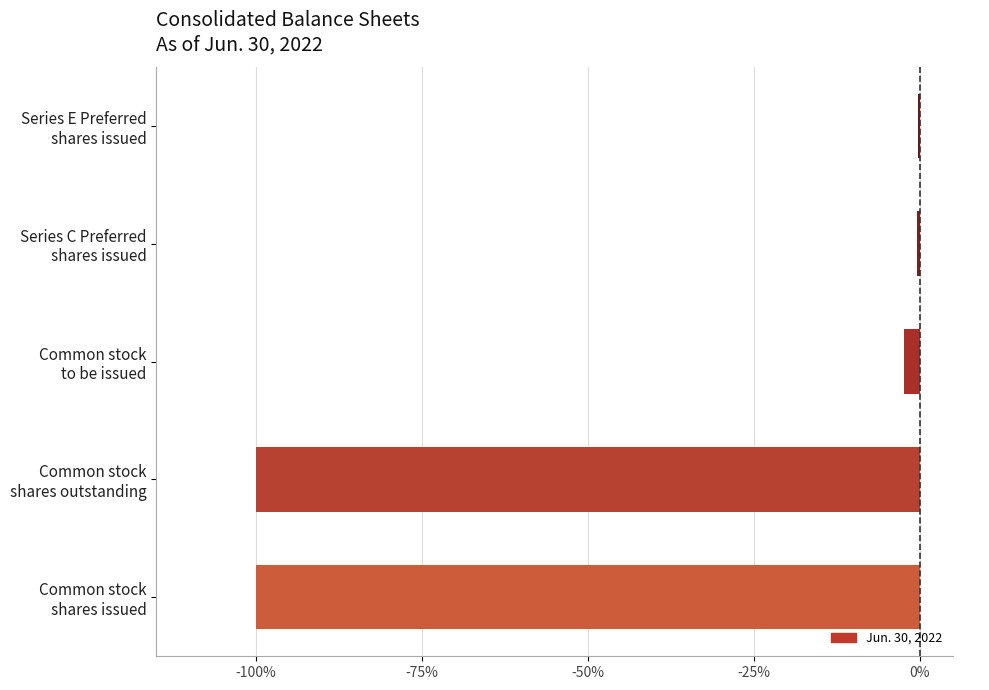

How many bars are there in total?

5